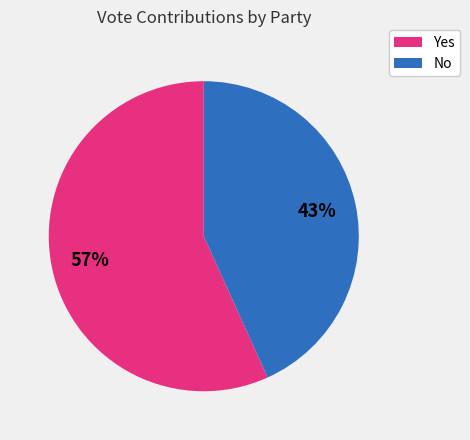

Is there any slice that represents more than half of the pie?

Yes